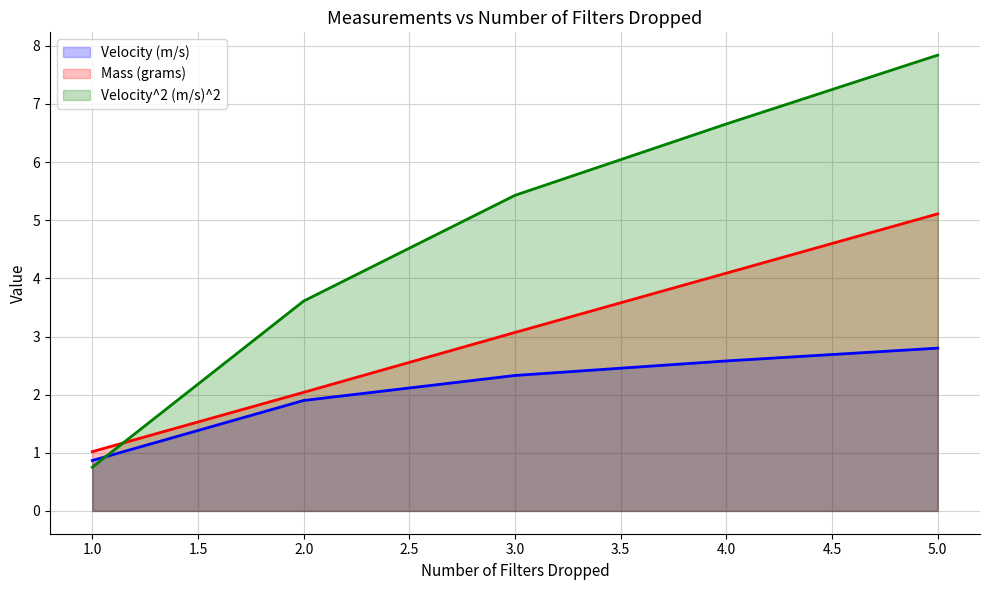

How many values in the Velocity^2 (m/s)^2 series exceed 5?

3